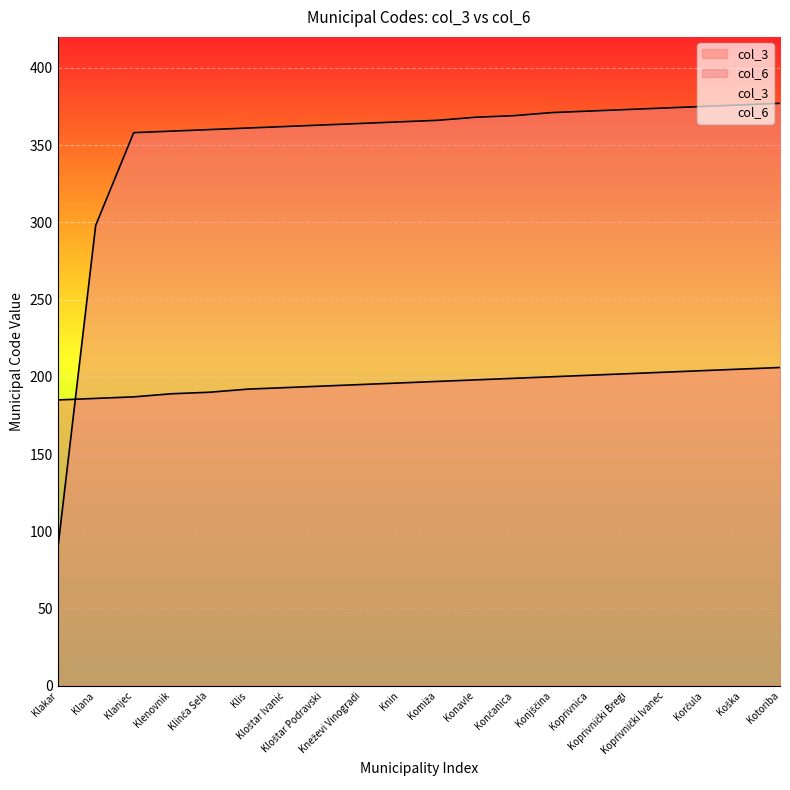

Which series ends up on top after the final intersection of col_3 and col_6?

col_6